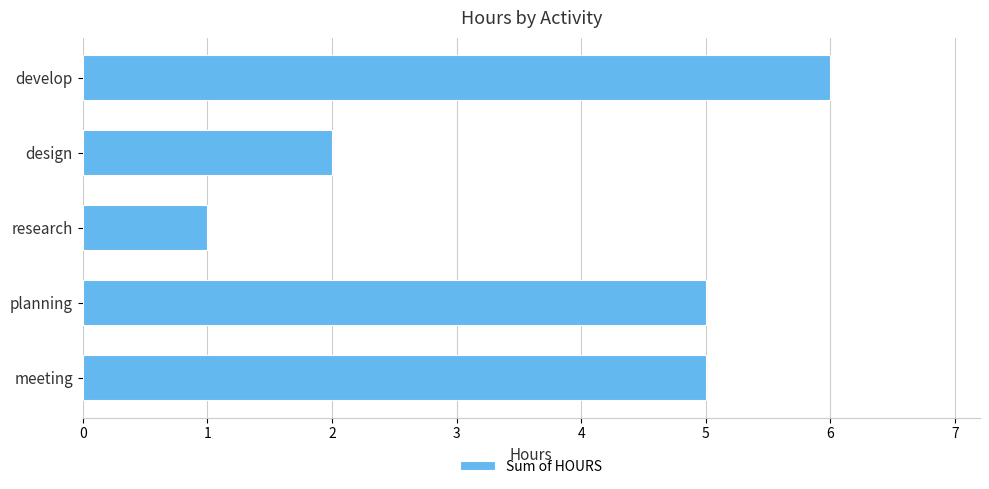

Reading bottom to top, extract all data points from this chart.

5	5	1	2	6